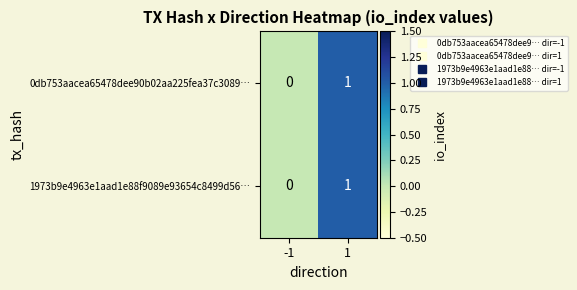

True or false: 0db753aacea65478dee90b02aa225fea37c3089… has a value of 2 at 1.

False